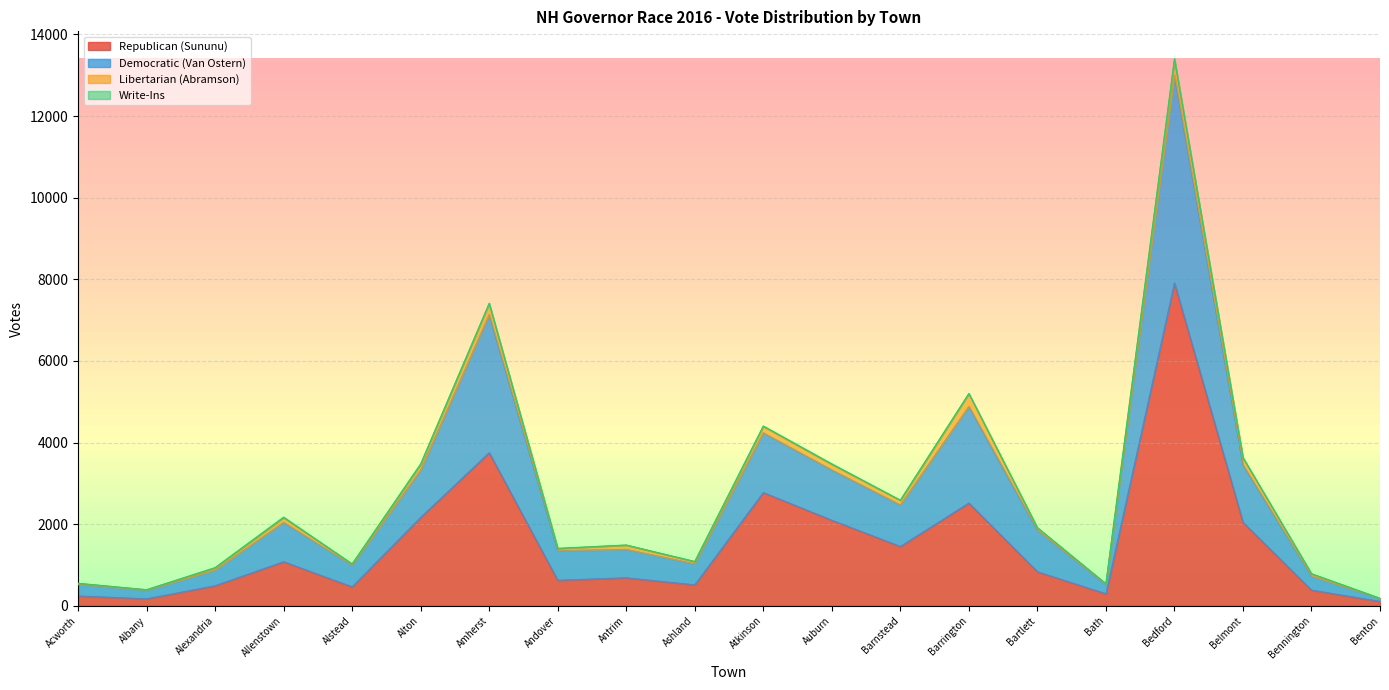

At which category is the sum across all series the highest?

Bedford